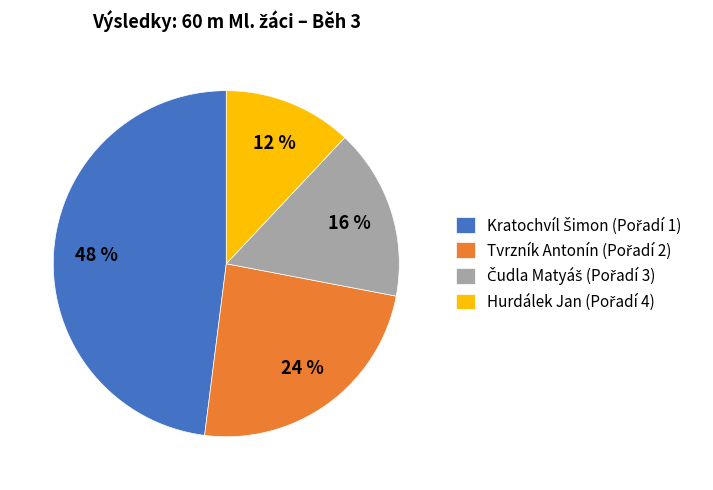

To the nearest percent, what is the difference between the largest and smallest slice percentages?

36%